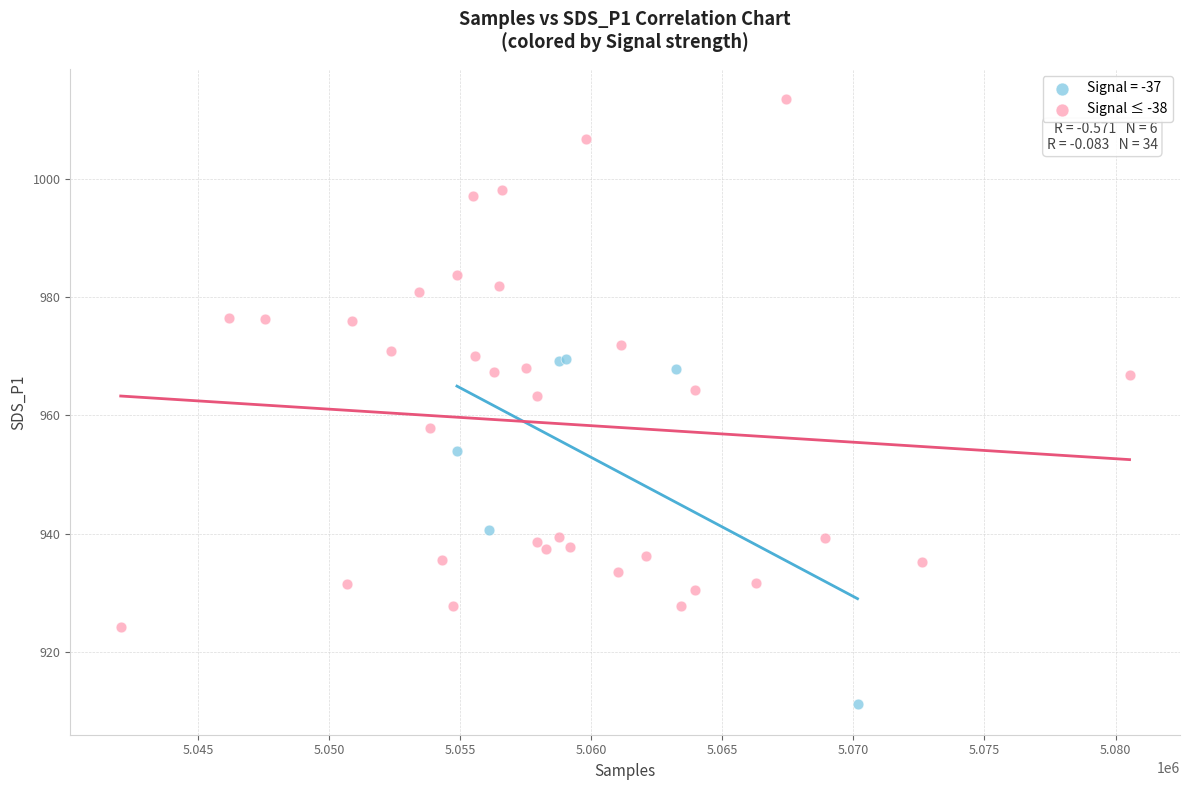

Which series contains the lowest Y value?

Signal = -37